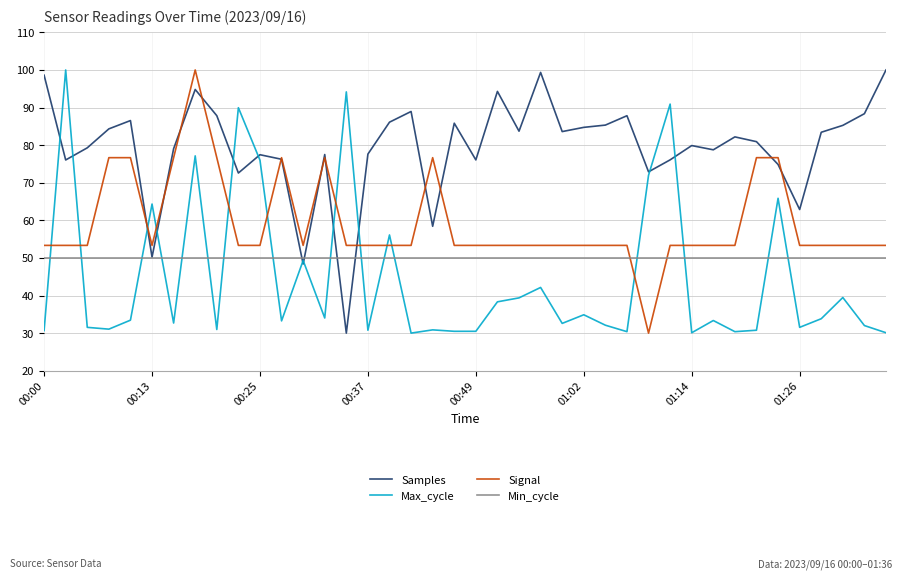

At how many categories does at least one series exceed 39?

40